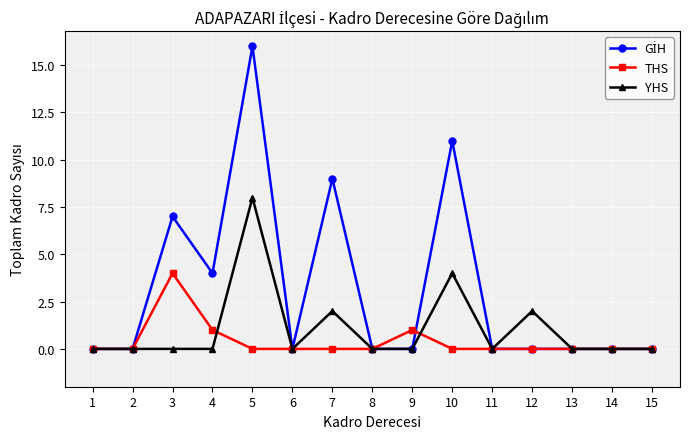

At how many categories does at least one series exceed 12?

1